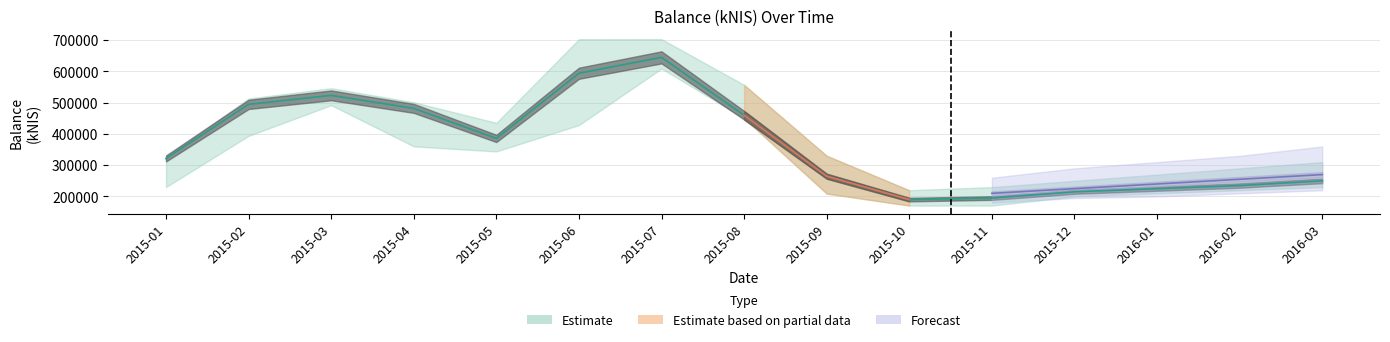

What is the sum of all balance_lower values?

4719633.7